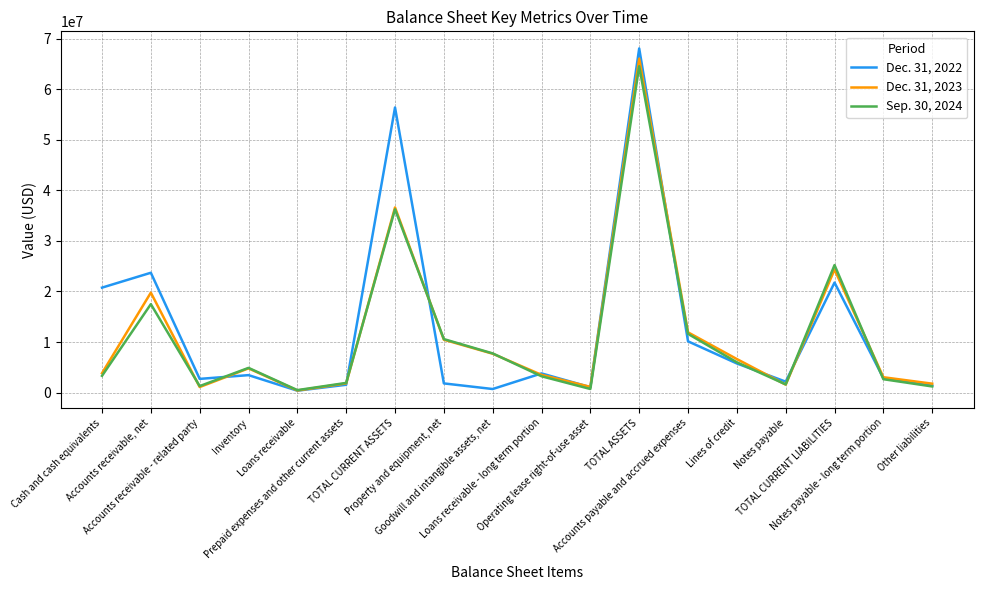

Which series has the largest range (max minus min)?

Dec. 31, 2022